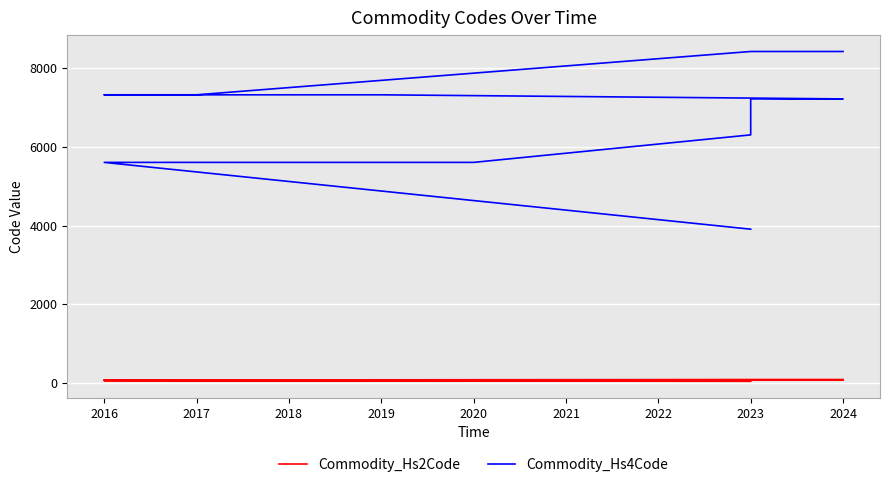

What is the difference between the maximum and minimum values in the Commodity_Hs4Code series?

4520